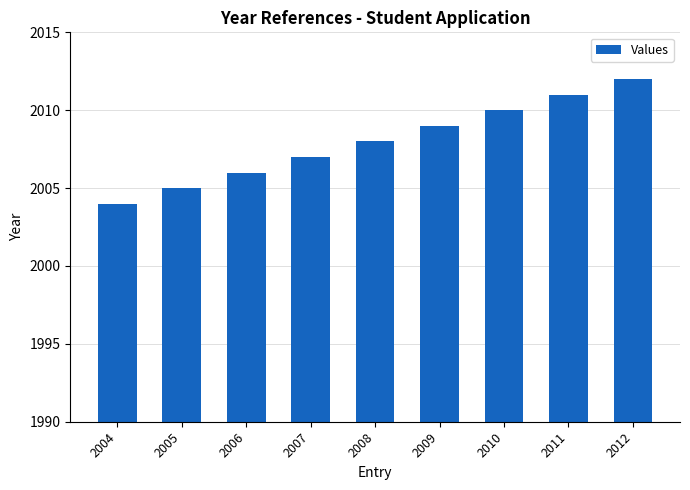

Count the number of categories in the chart.

9